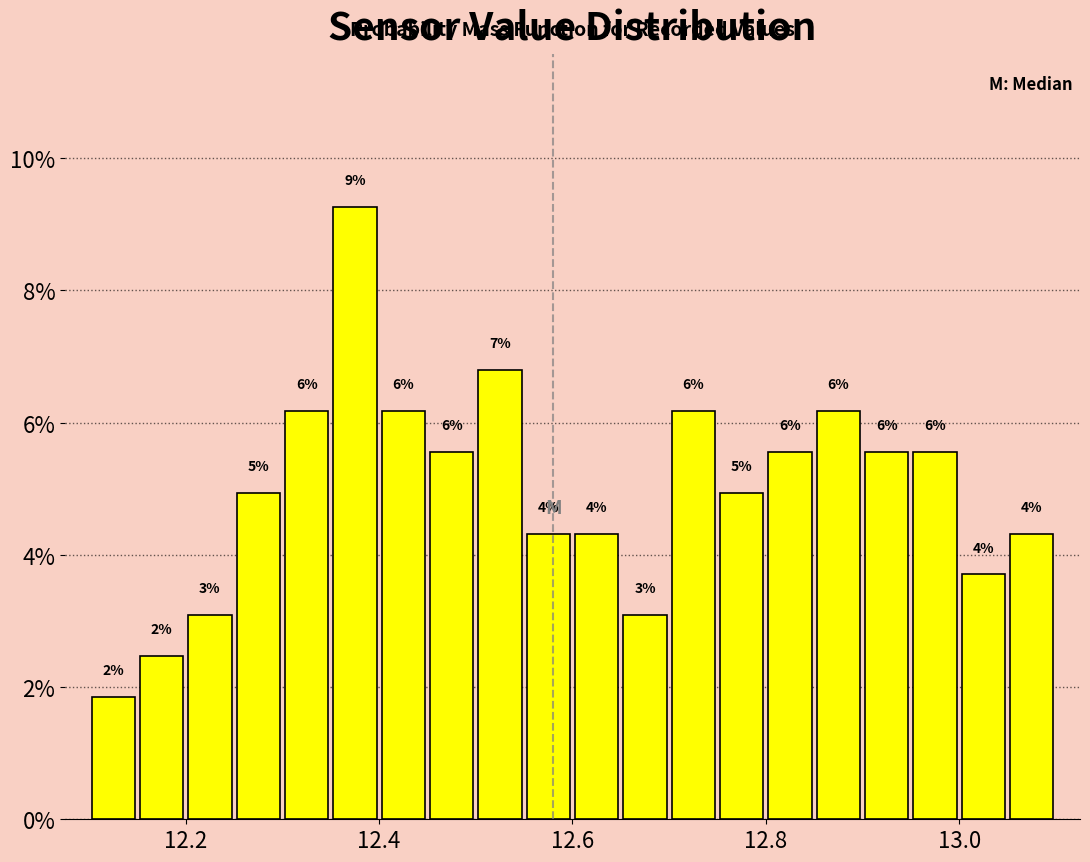

Read against the x-axis, roughly where is the centre of the tallest bar?

12.38